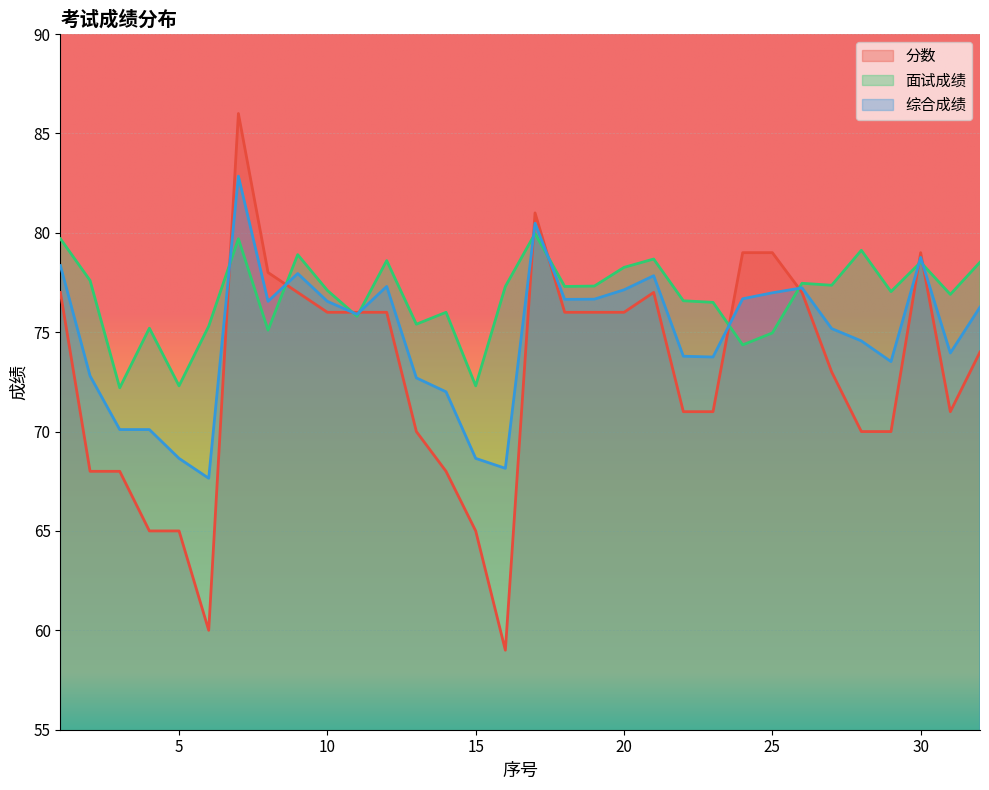

Reading left to right, what are all the values shown in this chart?

分数: 1=77.0	2=68.0	3=68.0	4=65.0	5=65.0	6=60.0	7=86.0	8=78.0	9=77.0	10=76.0	11=76.0	12=76.0	13=70.0	14=68.0	15=65.0	16=59.0	17=81.0	18=76.0	19=76.0	20=76.0	21=77.0	22=71.0	23=71.0	24=79.0	25=79.0	26=77.0	27=73.0	28=70.0	29=70.0	30=79.0	31=71.0	32=74.0
面试成绩: 1=79.7	2=77.6	3=72.2	4=75.2	5=72.3	6=75.3	7=79.7	8=75.1	9=78.9	10=77.1	11=75.8	12=78.6	13=75.4	14=76.0	15=72.3	16=77.3	17=80.0	18=77.3	19=77.3	20=78.3	21=78.7	22=76.6	23=76.5	24=74.4	25=75.0	26=77.5	27=77.4	28=79.1	29=77.0	30=78.5	31=76.9	32=78.5
综合成绩: 1=78.3	2=72.8	3=70.1	4=70.1	5=68.7	6=67.7	7=82.8	8=76.5	9=78.0	10=76.5	11=75.9	12=77.3	13=72.7	14=72.0	15=68.7	16=68.2	17=80.5	18=76.7	19=76.7	20=77.1	21=77.8	22=73.8	23=73.8	24=76.7	25=77.0	26=77.2	27=75.2	28=74.6	29=73.5	30=78.8	31=74.0	32=76.3